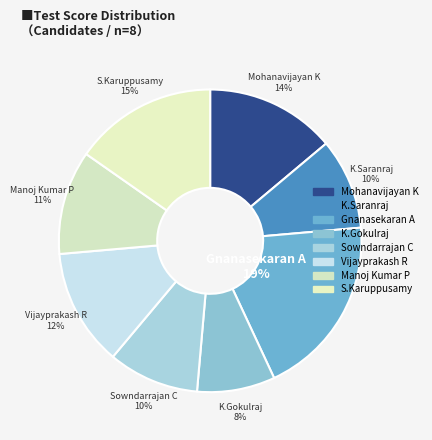

To the nearest percent, what is the difference between the Manoj Kumar P and Vijayprakash R slice percentages?

1%